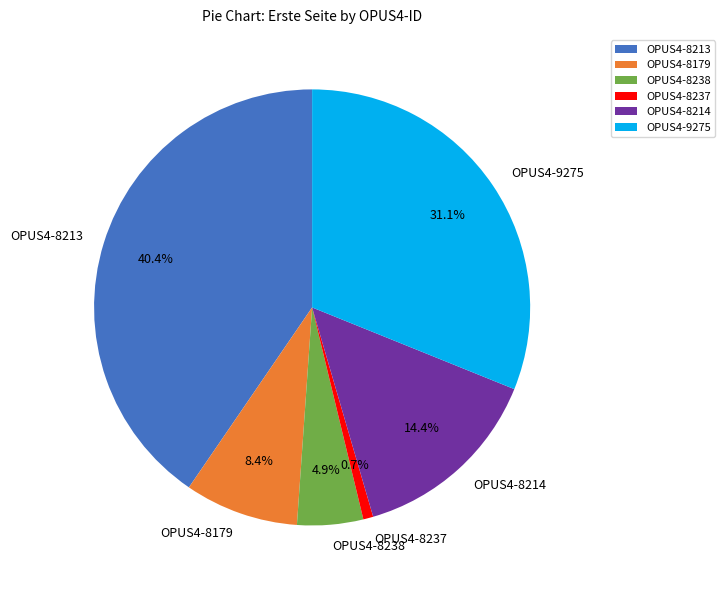

Is there a majority slice in this chart?

No